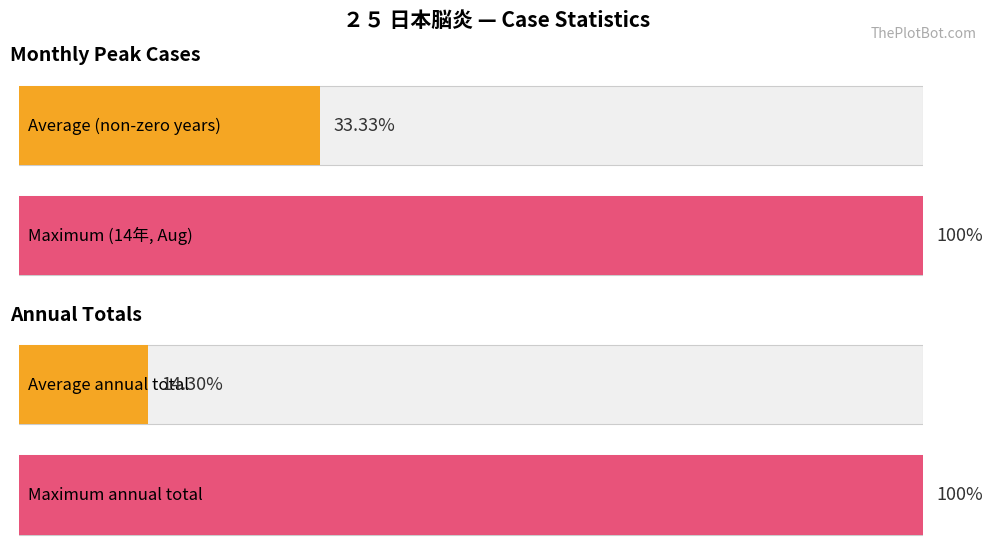

At how many categories does at least one series exceed 0?

4